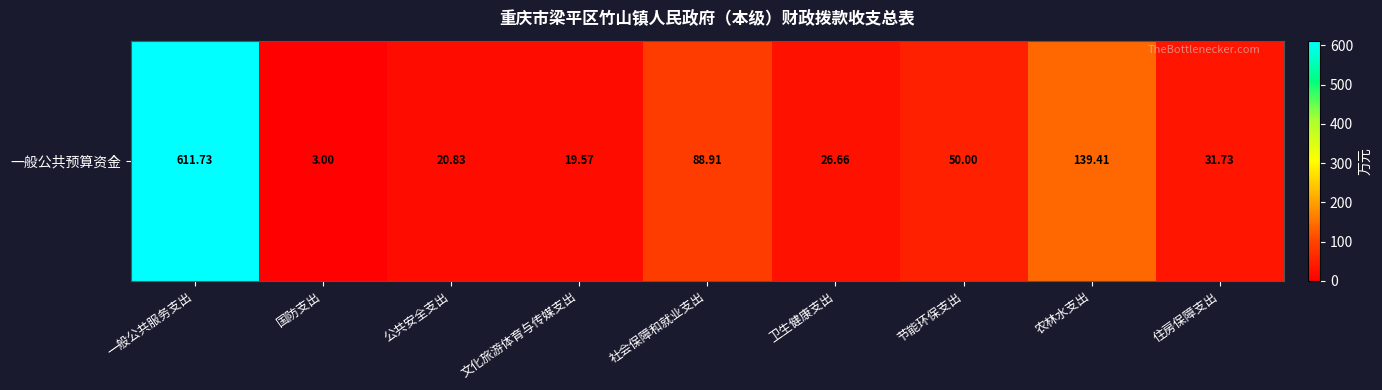

Approximately how many times larger is the value at 卫生健康支出 compared to 国防支出?

8.9